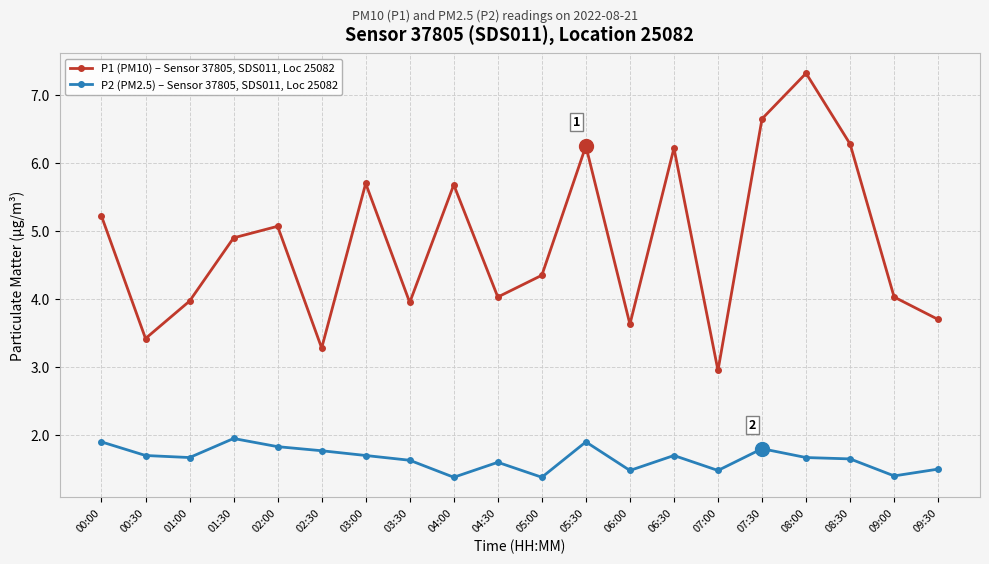

At which category does P1 (PM10) – Sensor 37805, SDS011, Loc 25082 reach its first local peak?

02:00